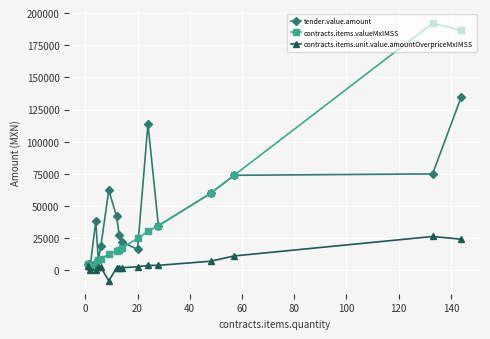

Which series has the widest spread of values?

contracts.items.valueMxIMSS